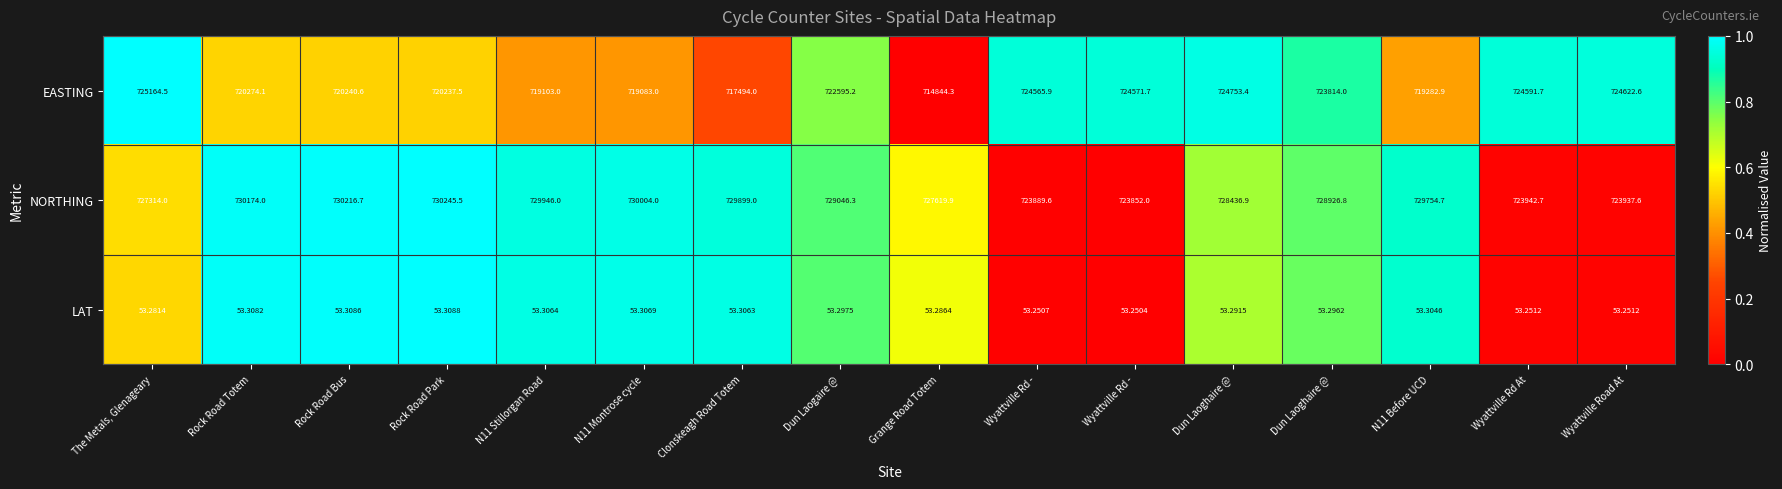

How many series are shown in this chart?

3